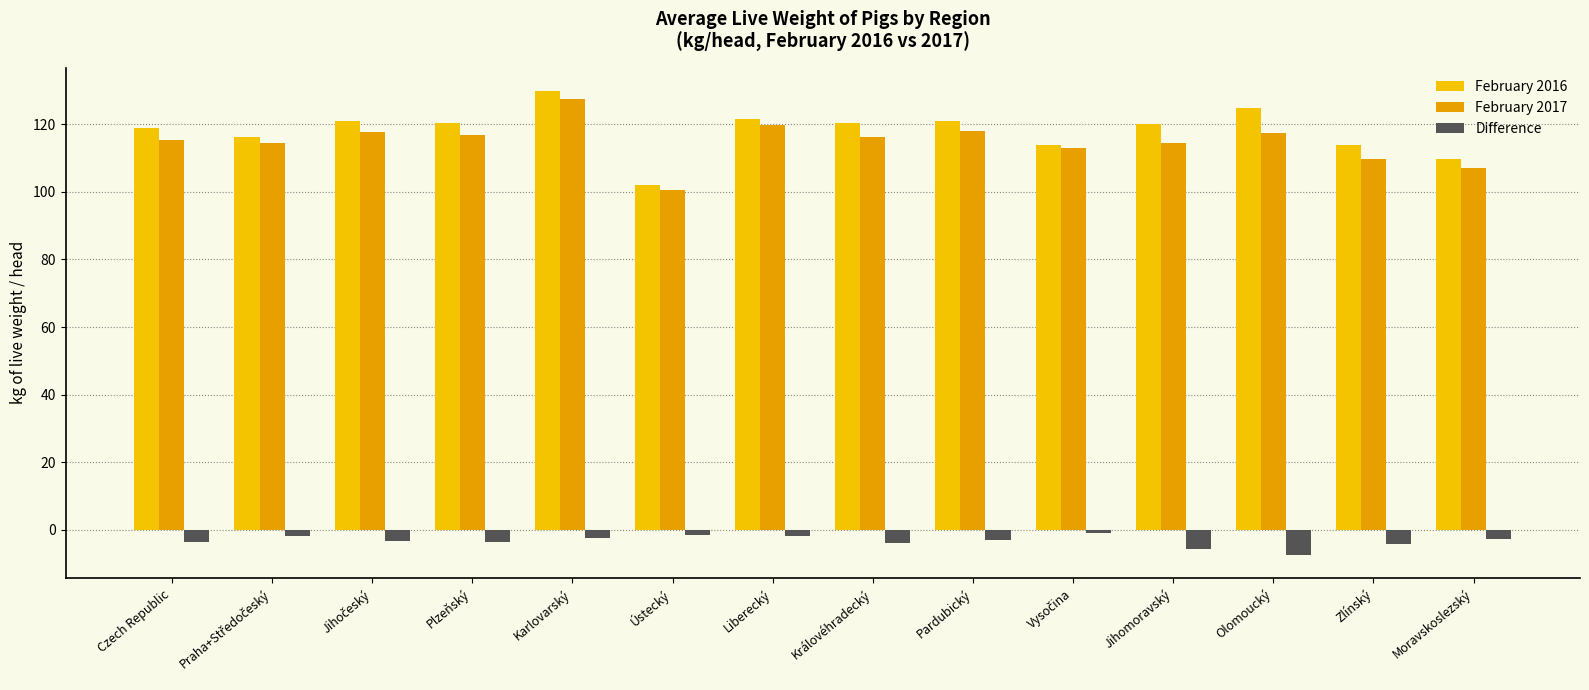

List the series in order of their peak value, lowest first.

Difference, February 2017, February 2016